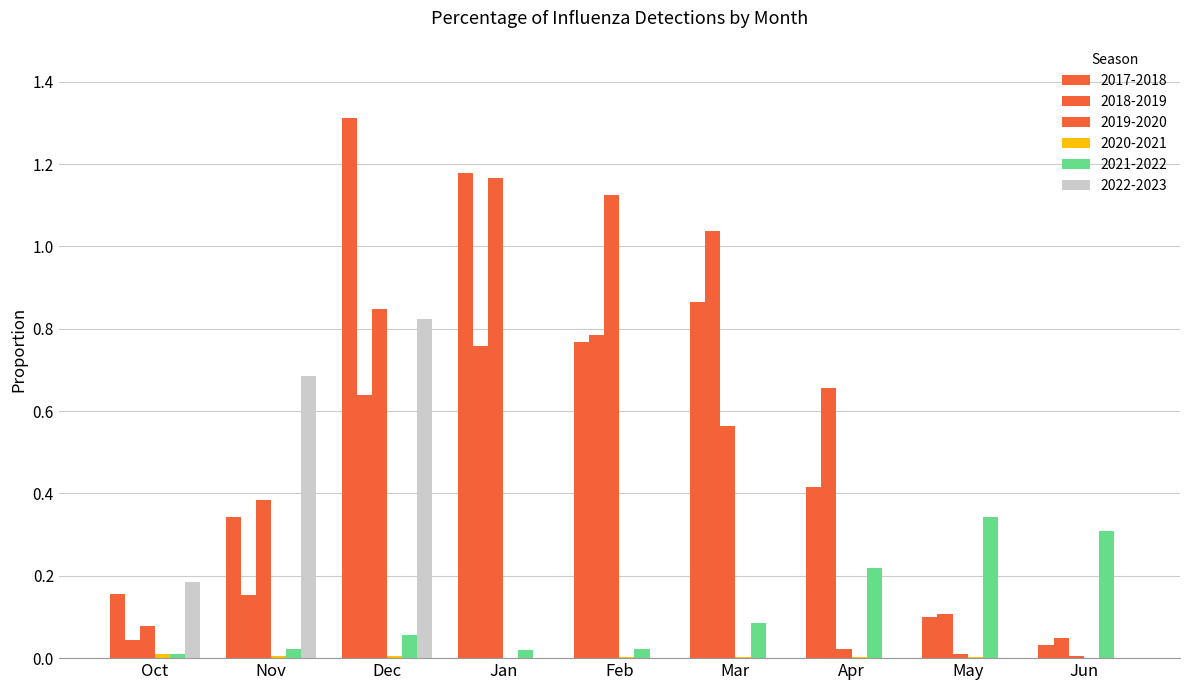

Count the number of data series in this chart.

6